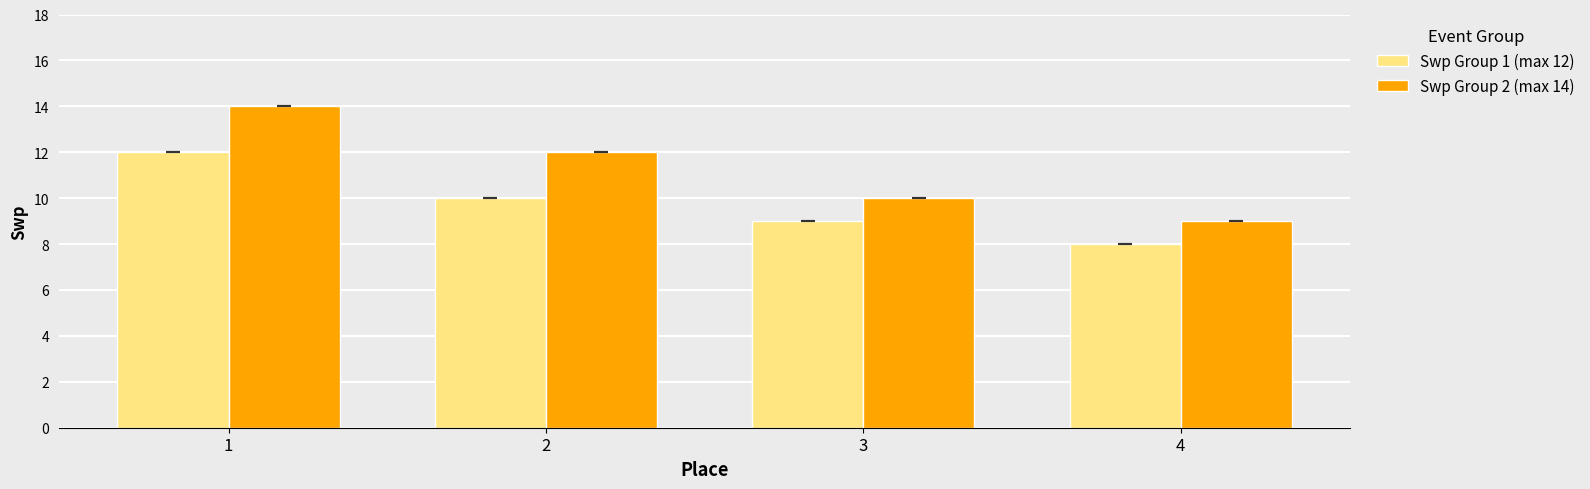

The Swp Group 2 (max 14) series shows 20 at 2. True or false?

False